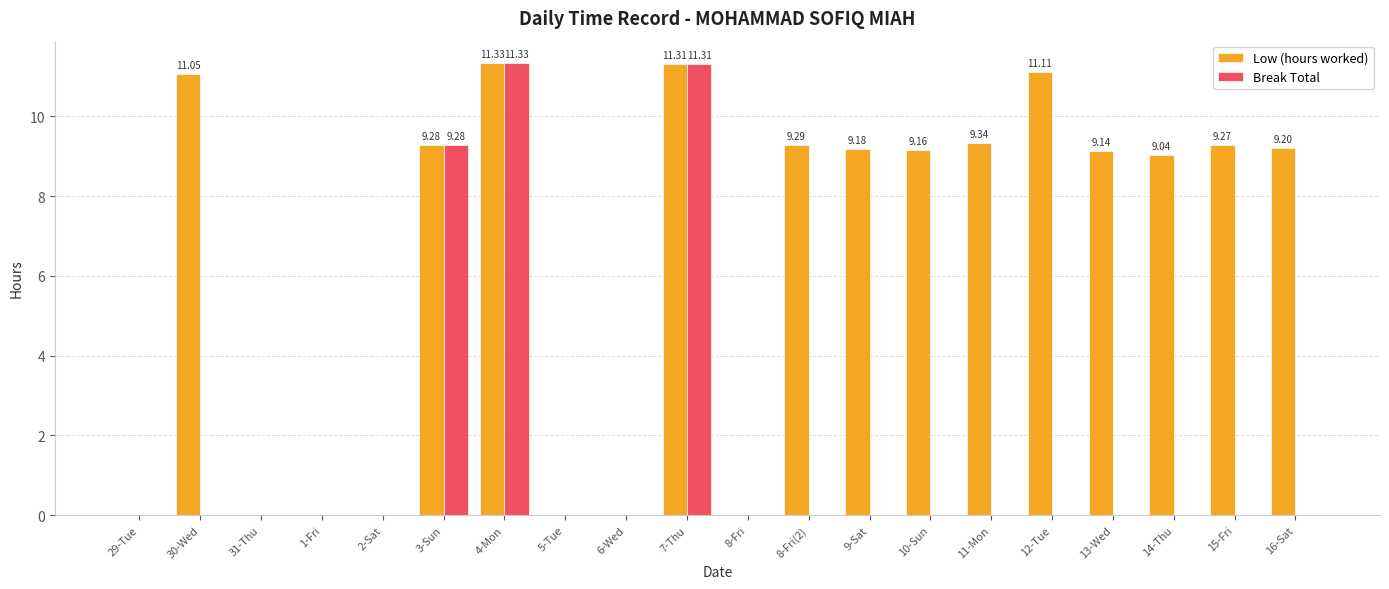

What is the total value across all series at 13-Wed?

9.1